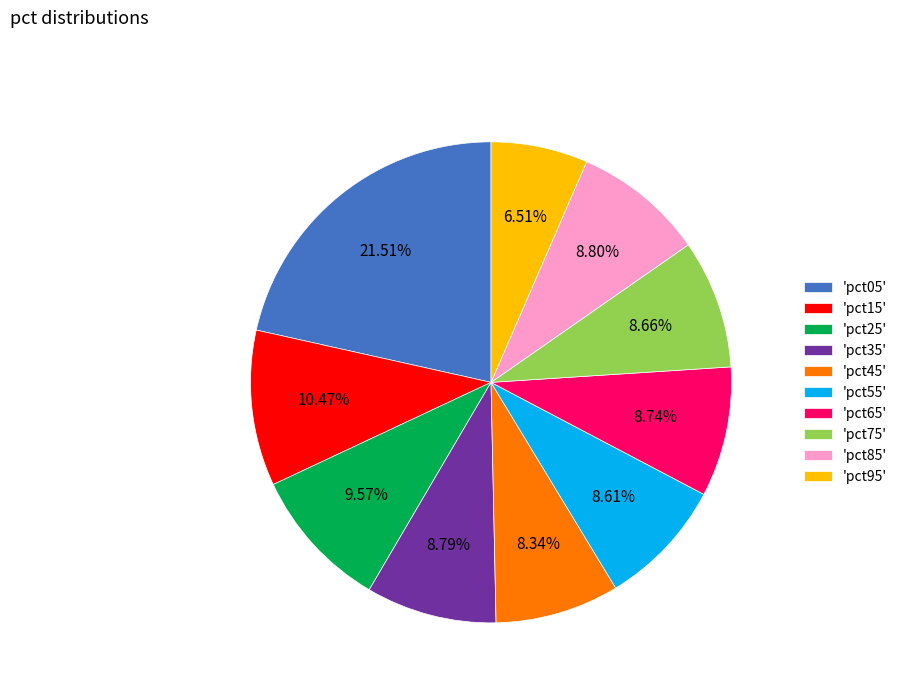

What is the smallest slice in the pie chart?

'pct95'